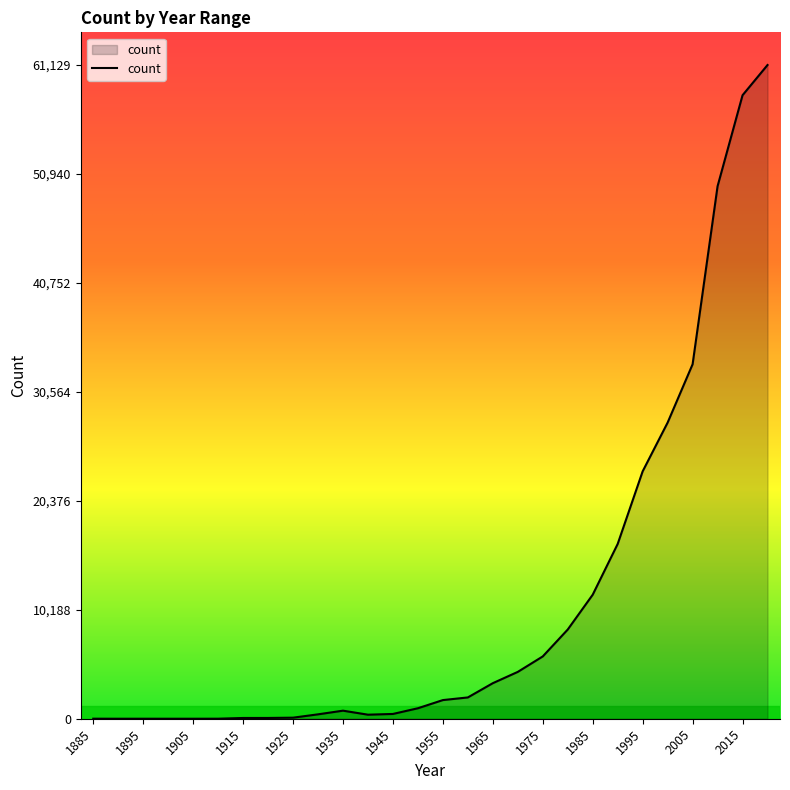

What is the difference between the maximum and minimum values?

61129